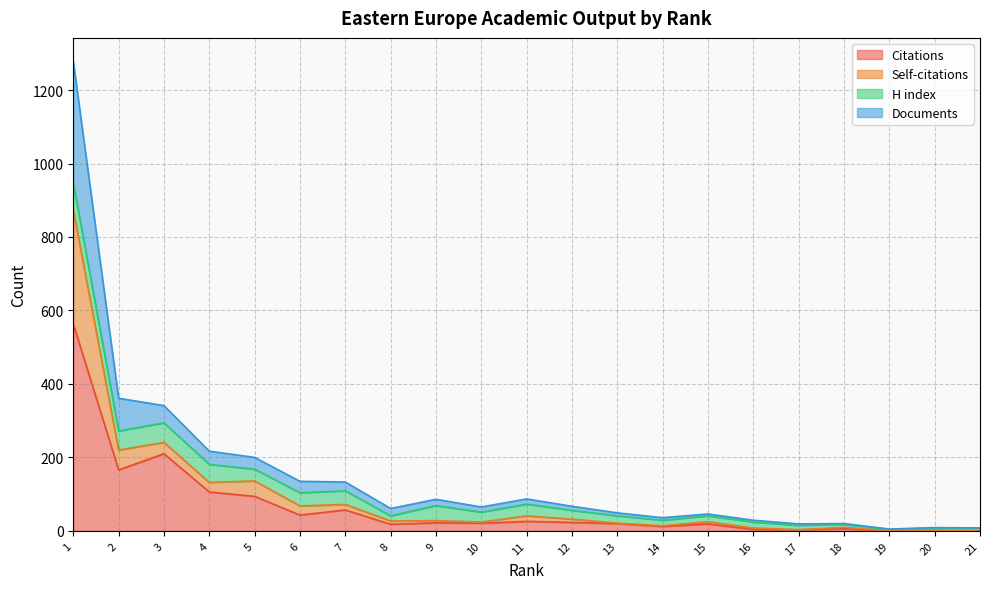

What are all the series names shown in the legend?

Citations, Self-citations, H index, Documents